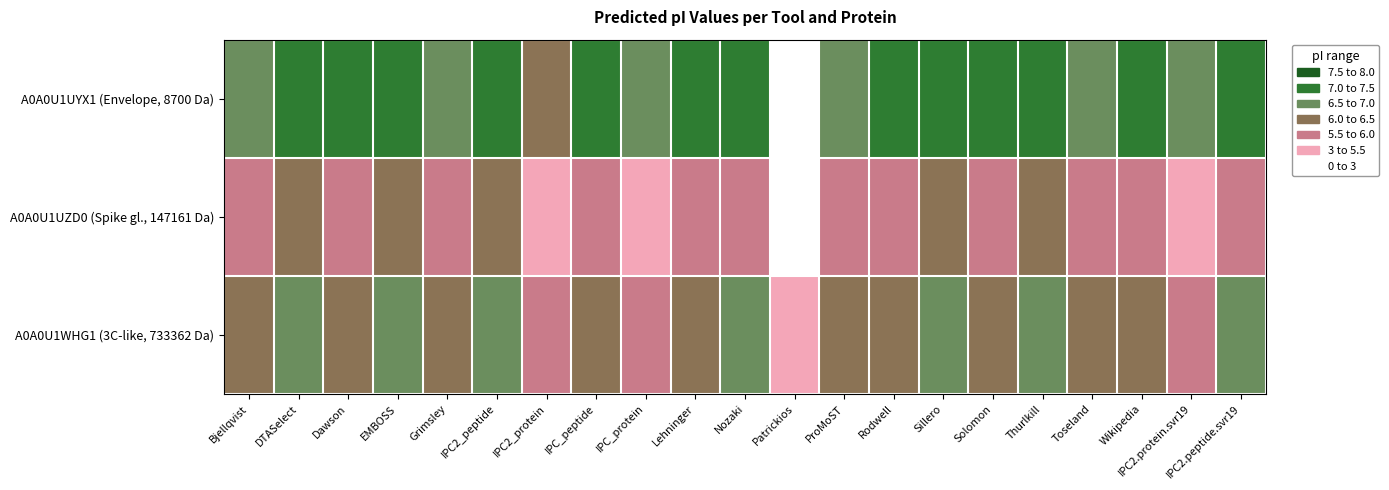

What is the total value across all series at IPC_peptide?

19.2